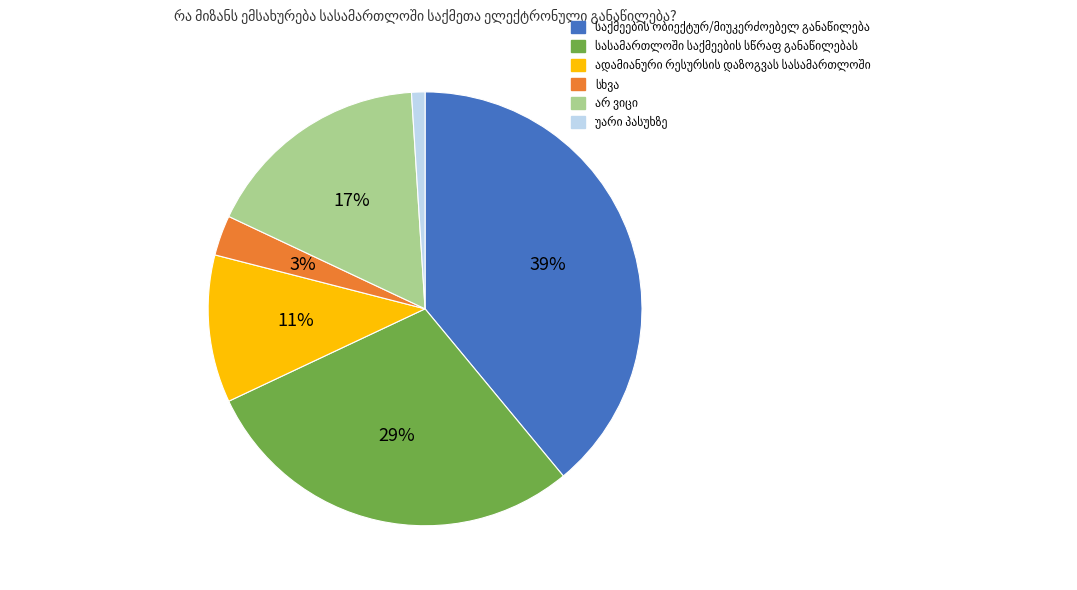

Is there a majority slice in this chart?

No